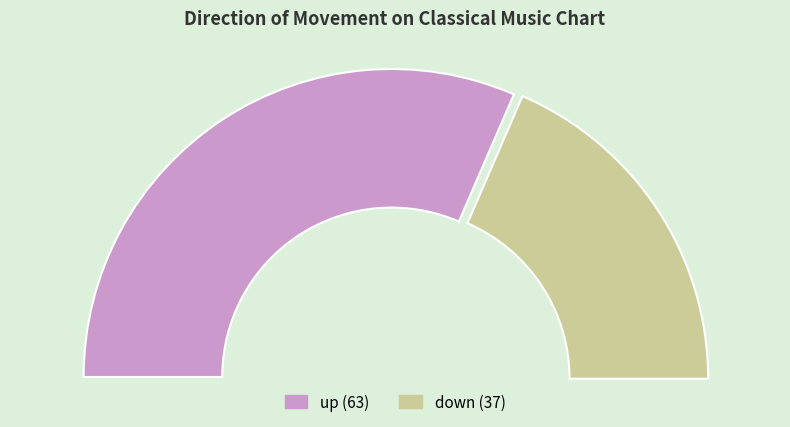

To the nearest percent, what is the difference between the largest and smallest slice percentages?

26%